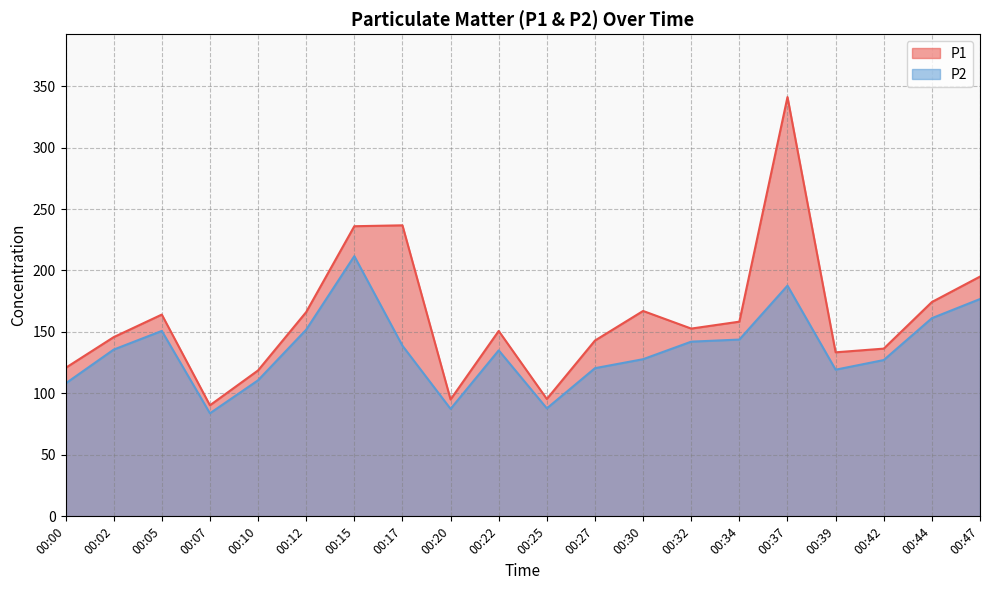

Count the number of data series in this chart.

2